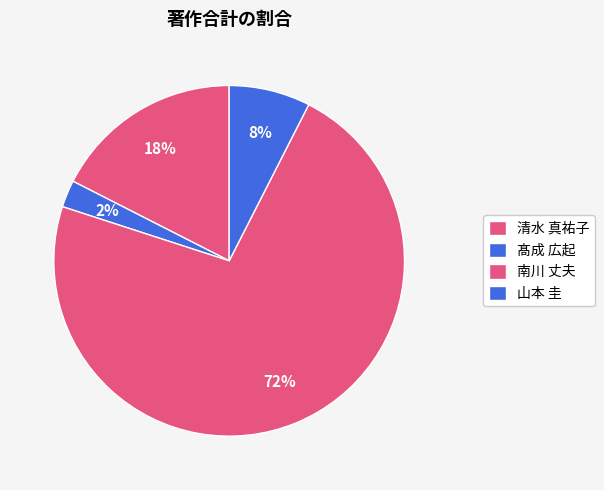

Which category has the biggest portion of the pie?

南川 丈夫